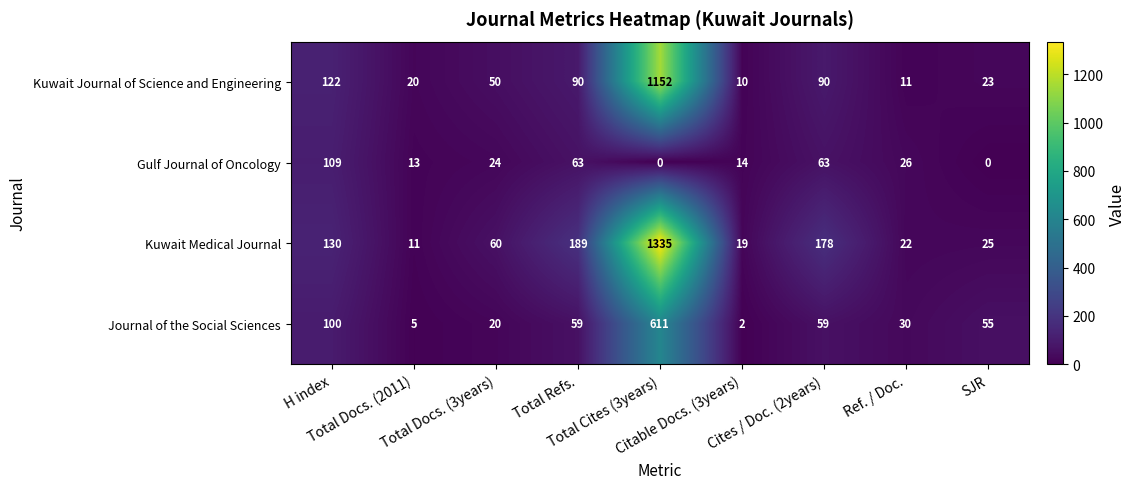

What is the maximum value for Kuwait Medical Journal?

1335